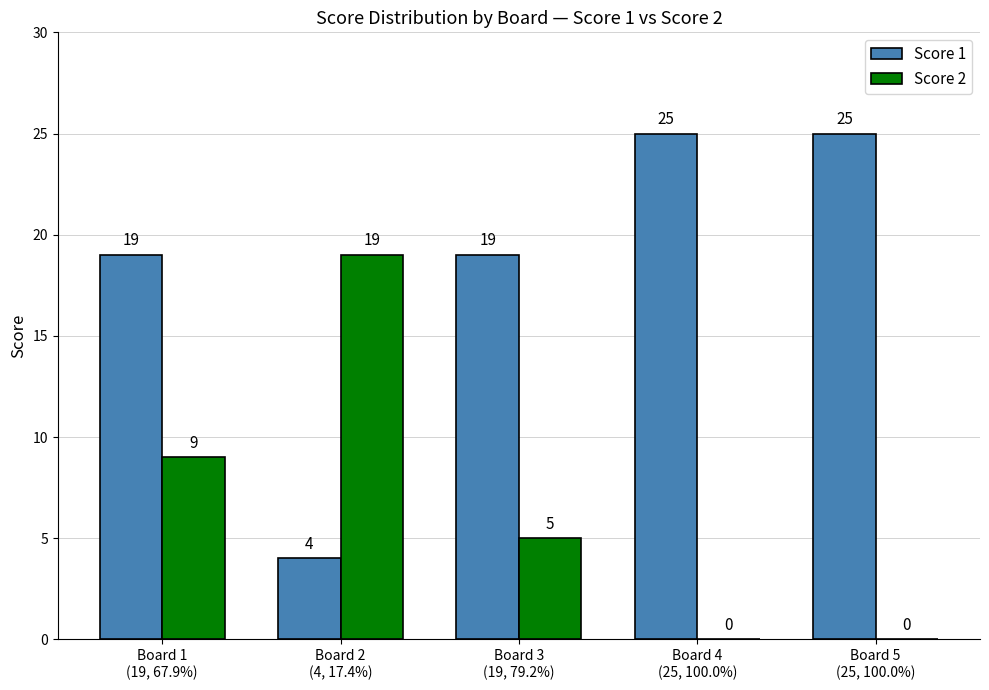

Which series has the largest total across all categories?

Score 1